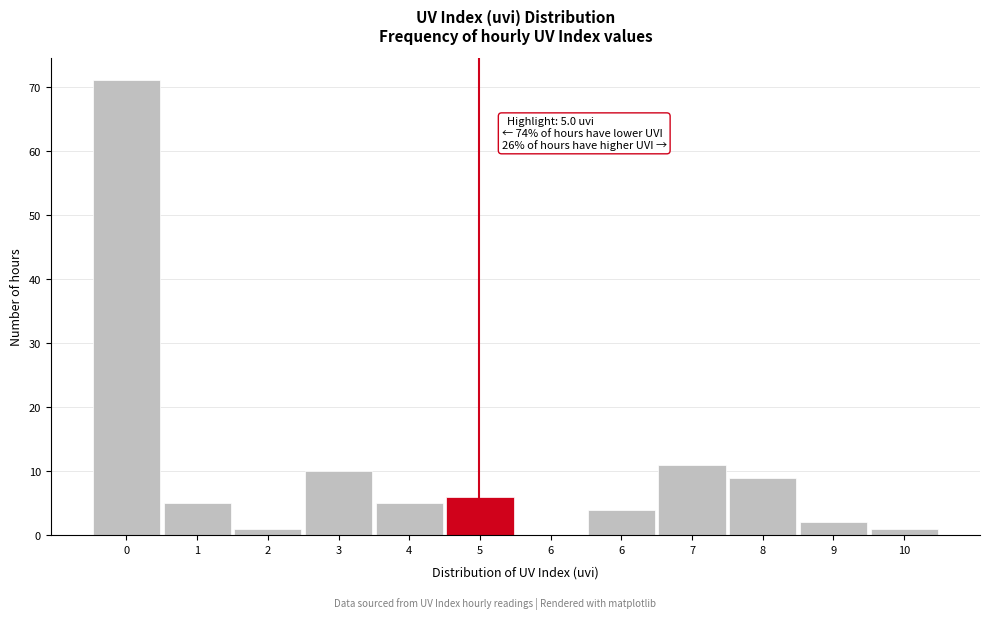

How many positive values are there?

11